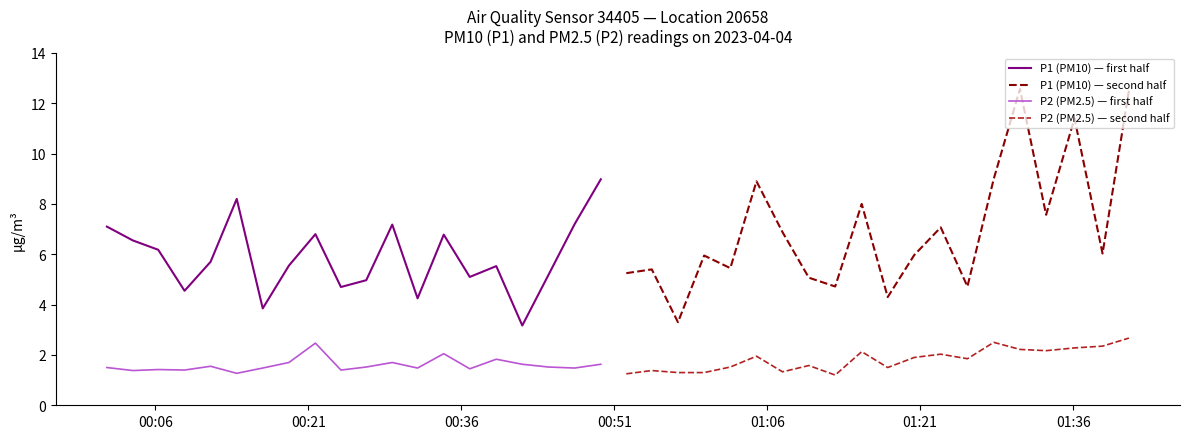

Which series has the largest range (max minus min)?

P1 (PM10) — second half